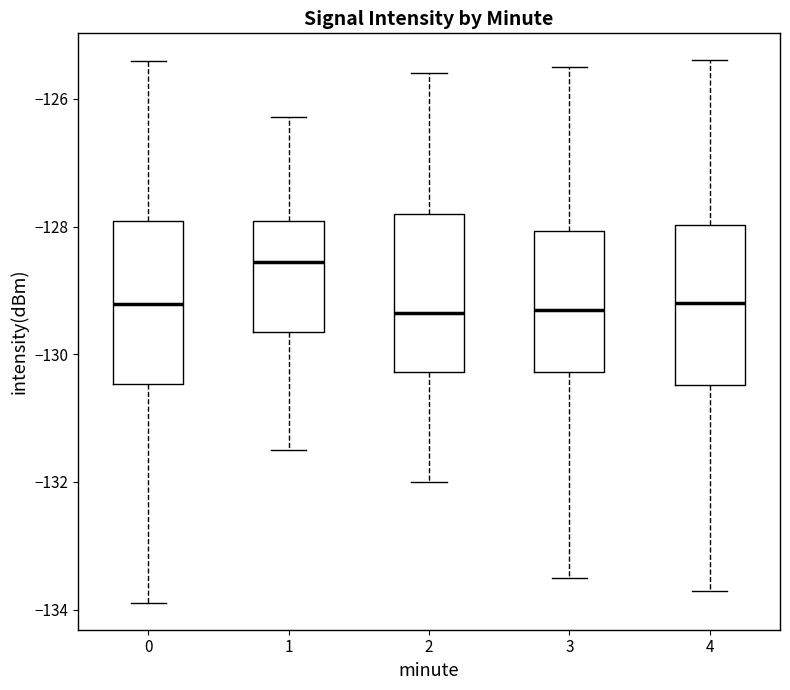

Which box's median line is the highest?

1